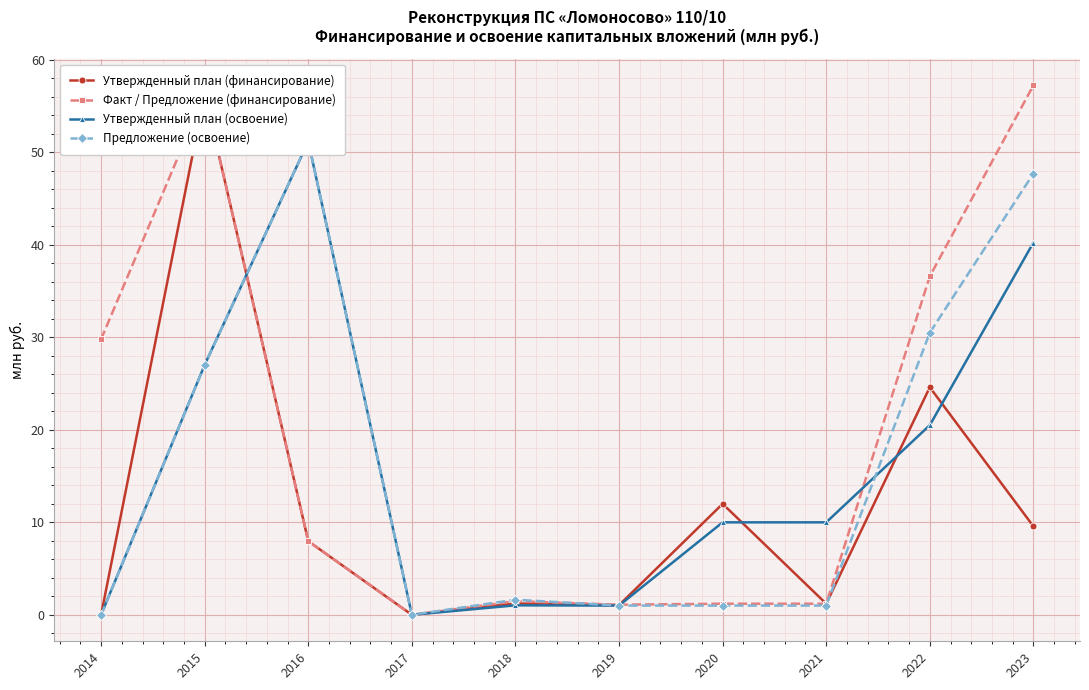

True or false: Факт / Предложение (финансирование) has more than 0 points higher than both neighbors.

True